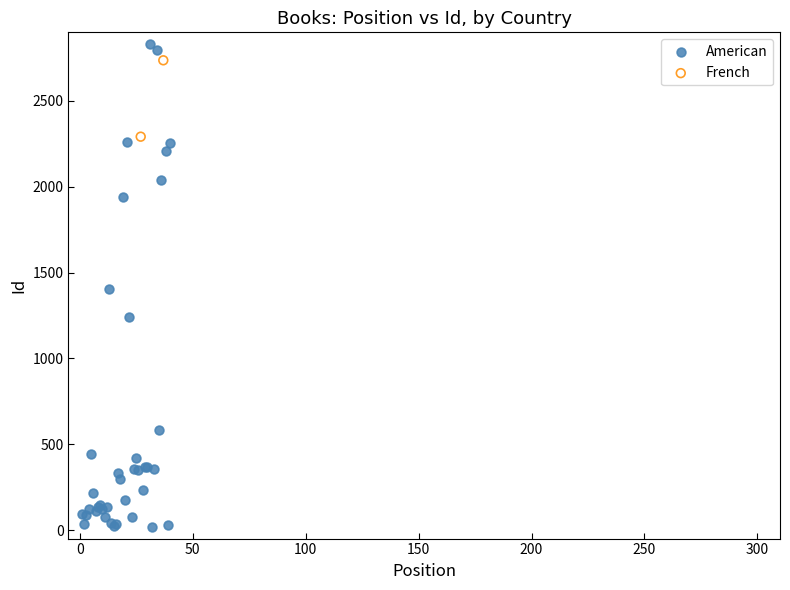

What are all the series names shown in the legend?

American, French